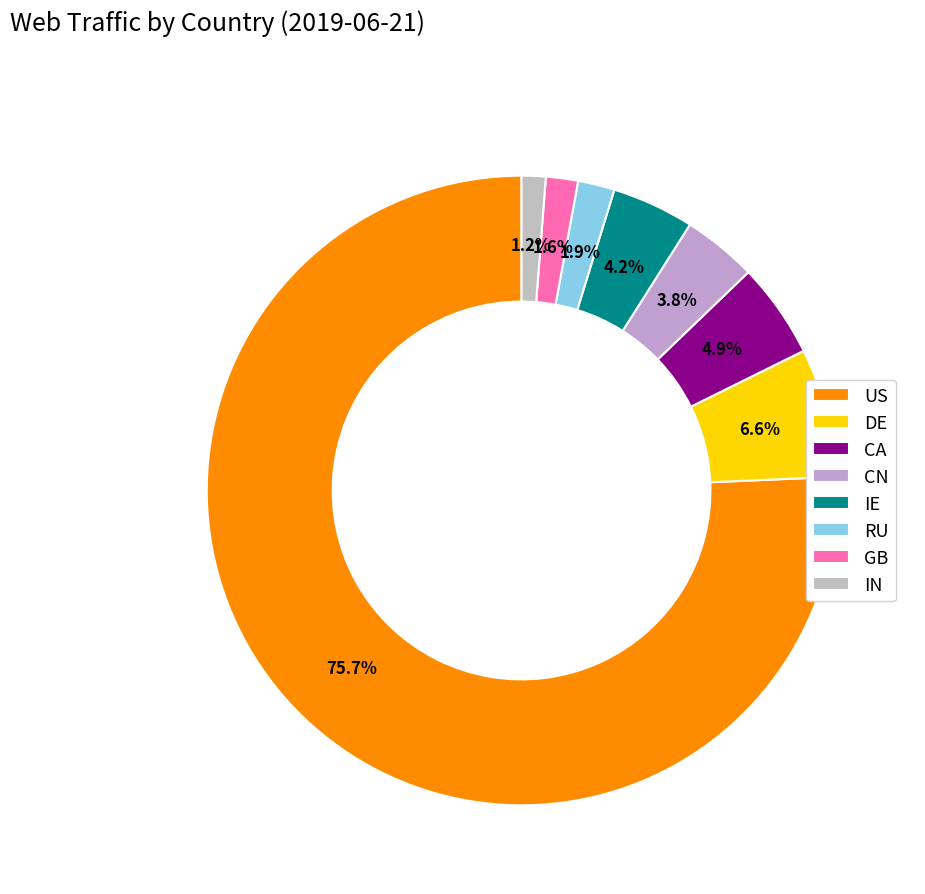

What is the change in value from DE to IN?

-59278